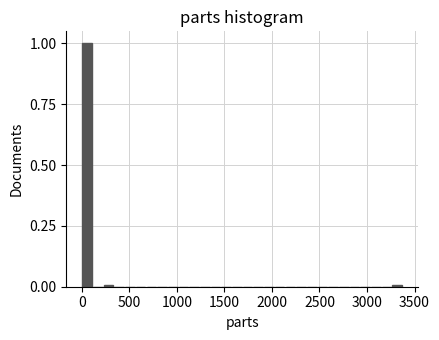

Read against the x-axis, roughly where is the centre of the tallest bar?

50